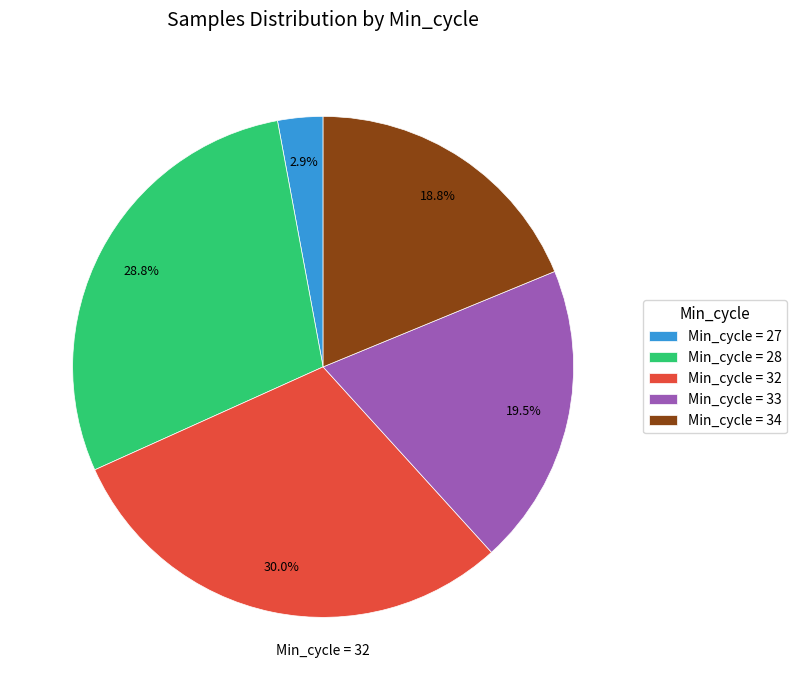

To the nearest percent, what is the average slice percentage?

20%